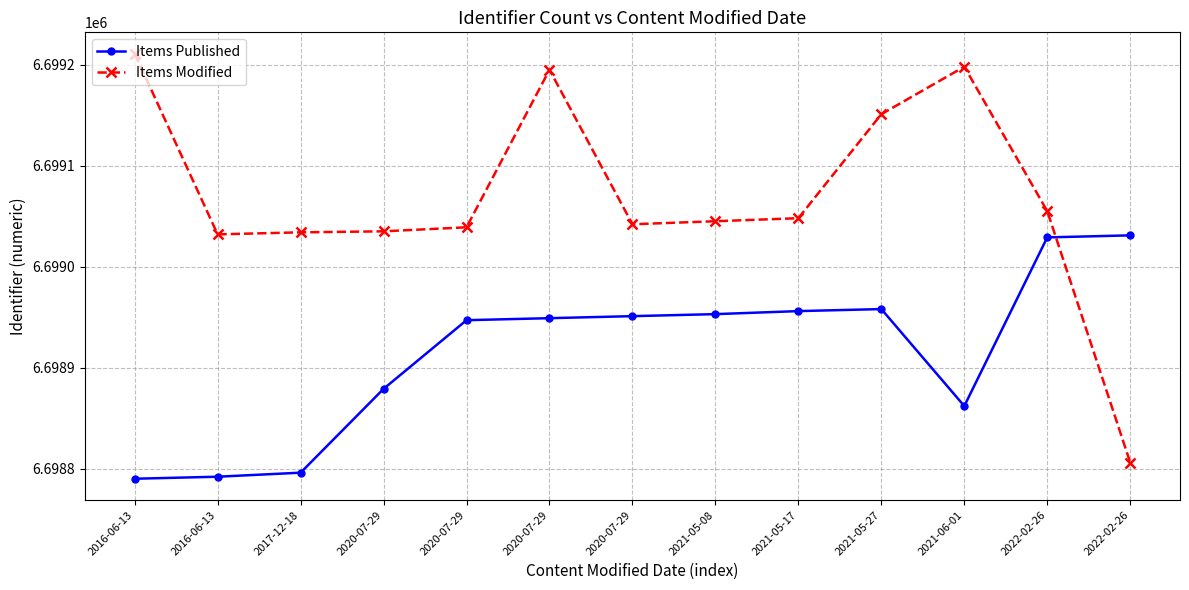

Is this an area chart (filled region under the line)?

No